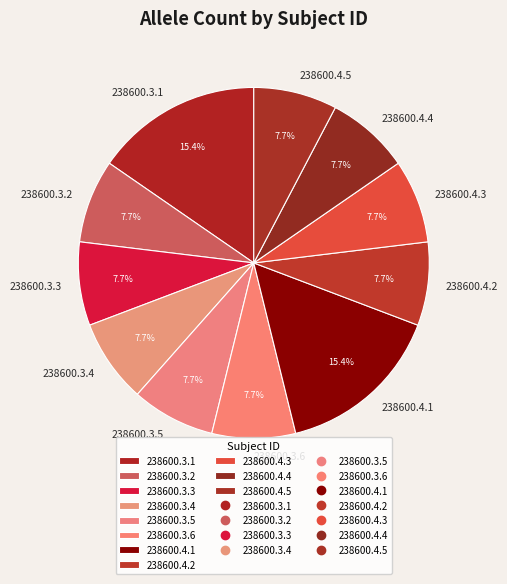

How many segments does this pie chart have?

11